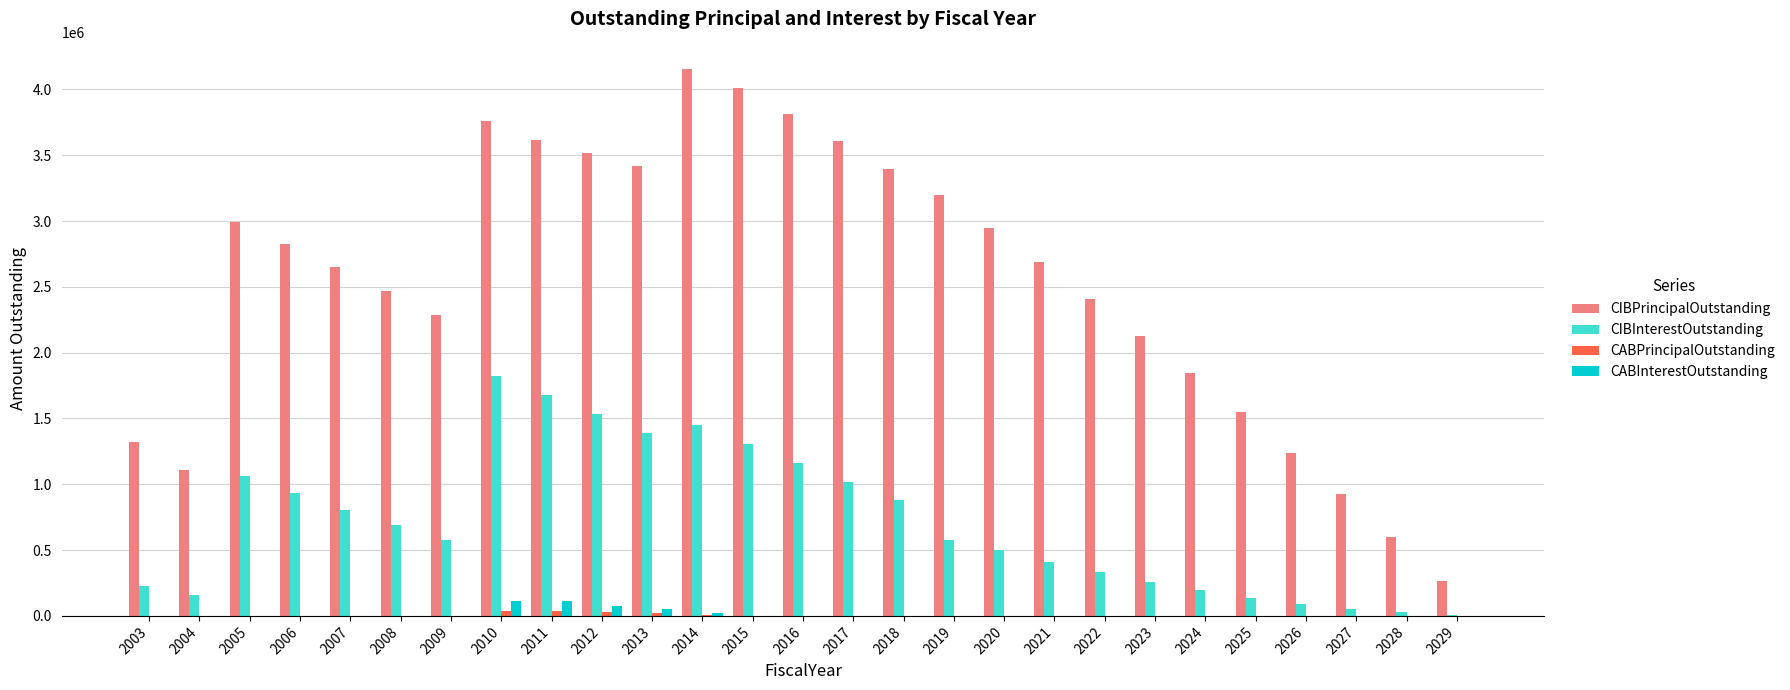

Which series has the largest range (max minus min)?

CIBPrincipalOutstanding